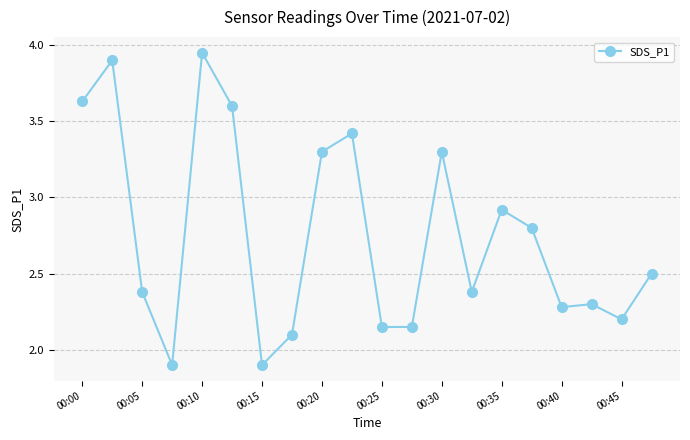

What is the difference between the second highest and second lowest values?

2.0